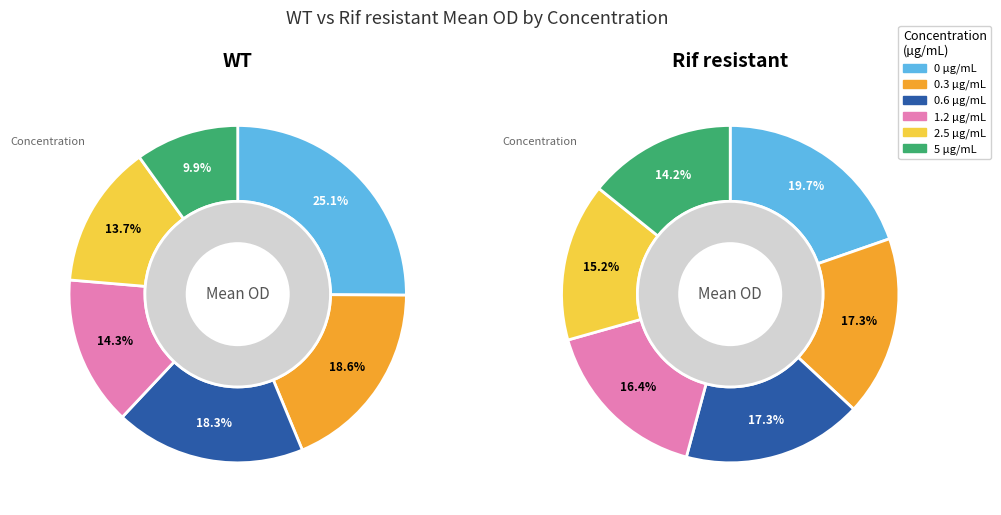

Do 0.6 and 5 together represent more than half of the pie?

No